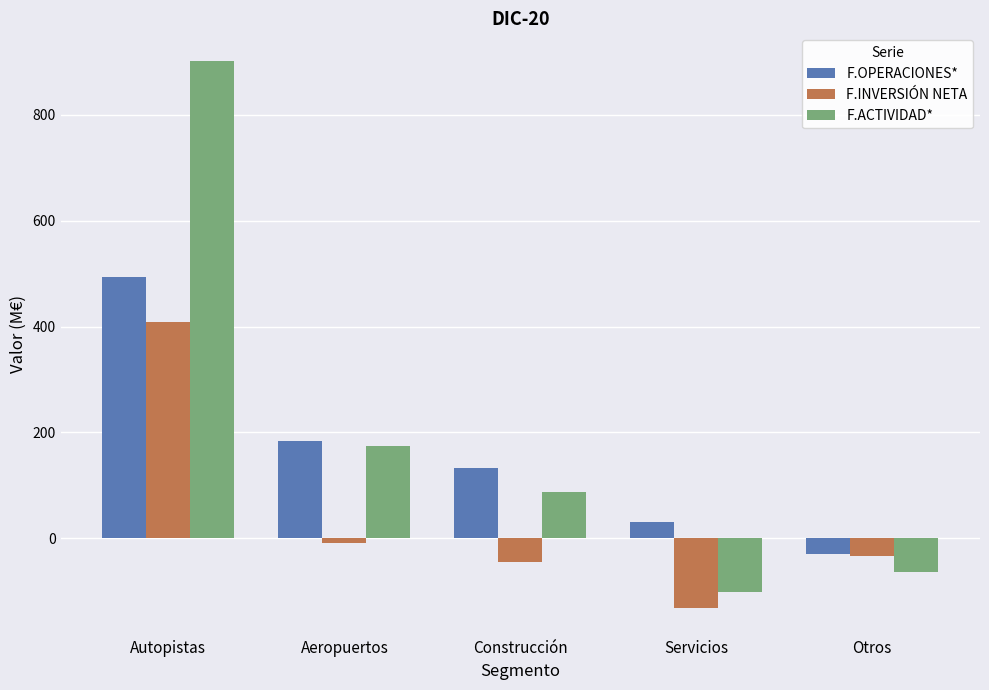

Which category has the highest value across all series?

Autopistas